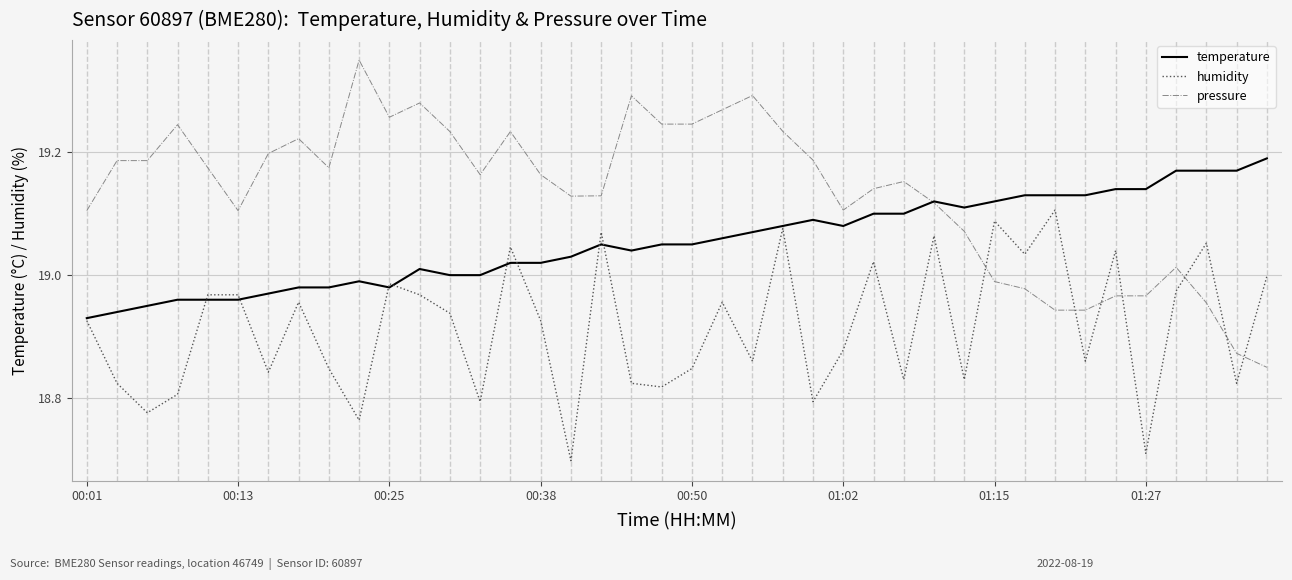

How many categories are shown in the chart?

40